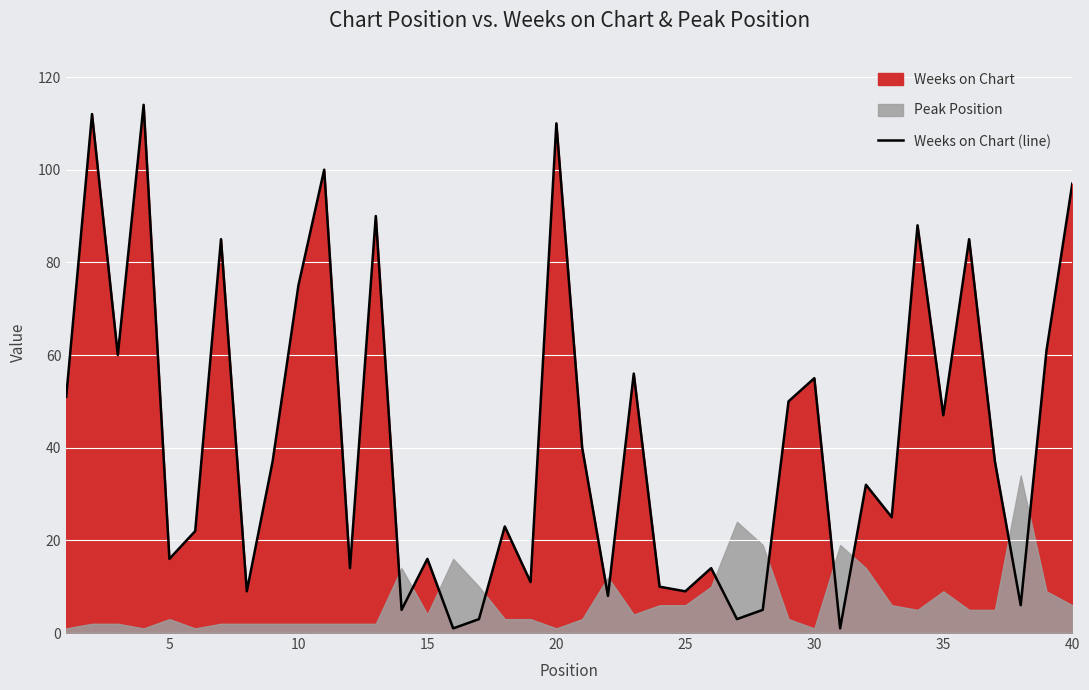

How many values exceed 37?

18